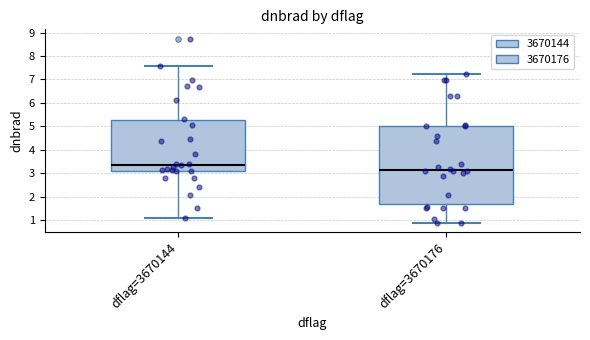

Reading left to right, read every box against the y-axis: the position of its median line, the range the box covers, and the ends of its whiskers. The values are not printed on the chart, so give them approximately, as read against the axis.

dflag=3670144: median 3.4, box 3.1 to 5.3, whiskers 1.1 to 7.6
dflag=3670176: median 3.1, box 1.7 to 5.0, whiskers 0.9 to 7.2